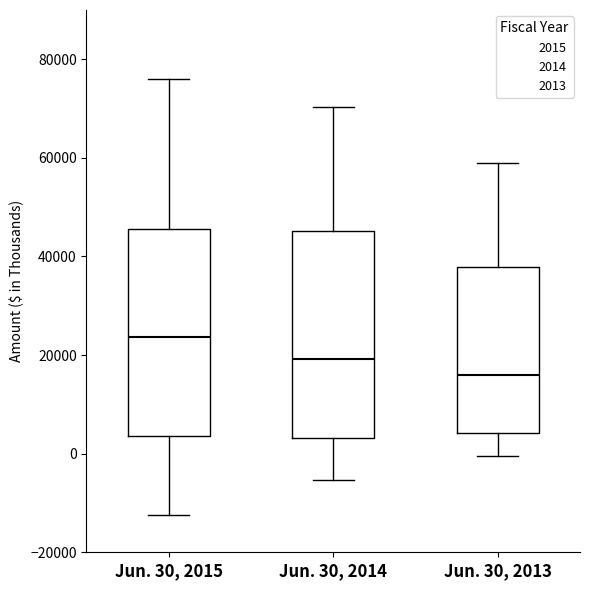

Which box's median line is the highest?

Jun. 30, 2015